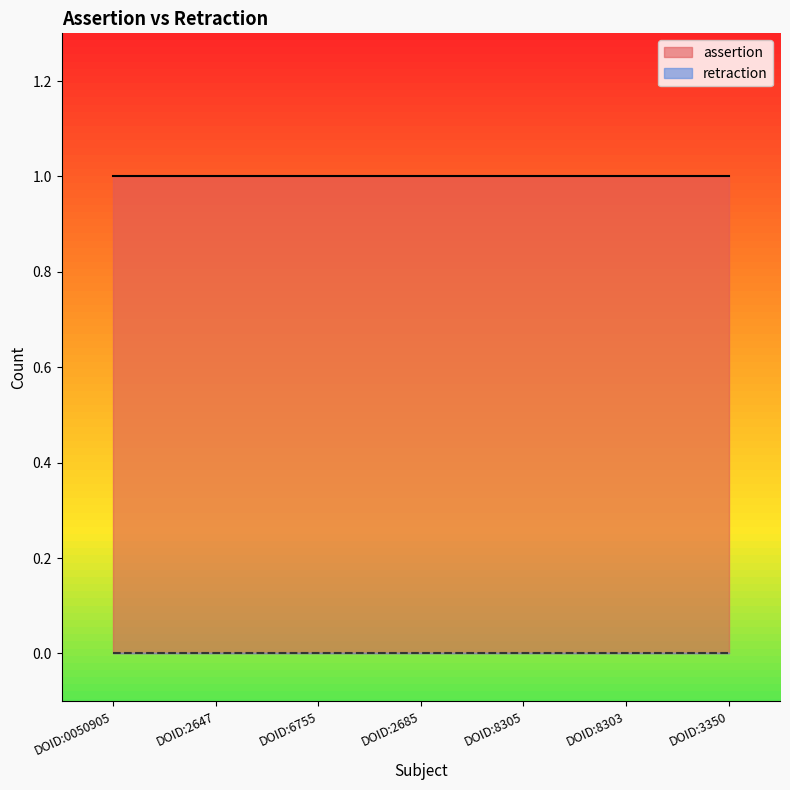

Reading right to left, transcribe all the data shown in this chart.

assertion: DOID:3350=1	DOID:8303=1	DOID:8305=1	DOID:2685=1	DOID:6755=1	DOID:2647=1	DOID:0050905=1
retraction: DOID:3350=0	DOID:8303=0	DOID:8305=0	DOID:2685=0	DOID:6755=0	DOID:2647=0	DOID:0050905=0